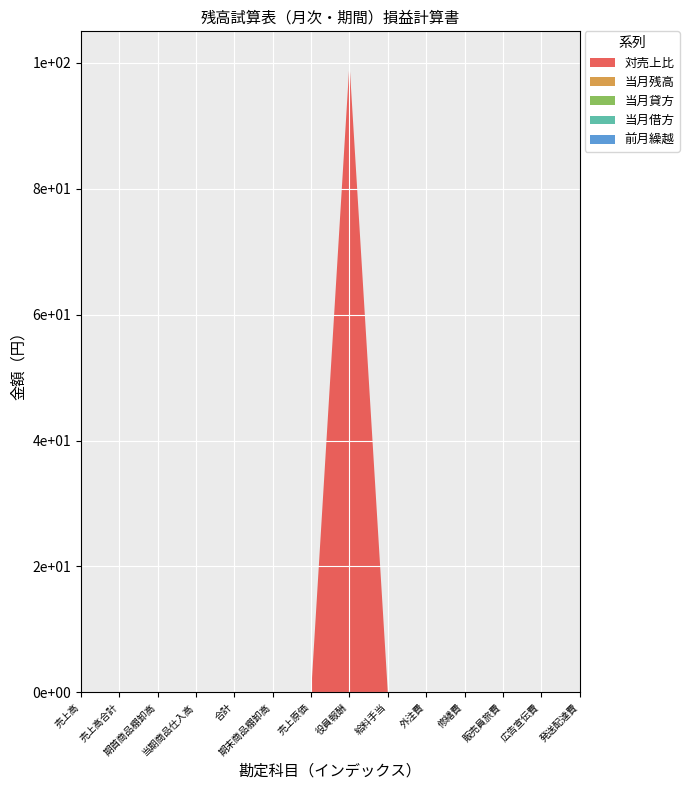

Reading left to right, list all the values displayed in this chart.

当月残高: 売上高=0	売上高合計=0	期首商品棚卸高=0	当期商品仕入高=0	合計=0	期末商品棚卸高=0	売上原価=0	役員報酬=0	給料手当=0	外注費=0	修繕費=0	販売員旅費=0	広告宣伝費=0	発送配達費=0
当月貸方: 売上高=0	売上高合計=0	期首商品棚卸高=0	当期商品仕入高=0	合計=0	期末商品棚卸高=0	売上原価=0	役員報酬=0	給料手当=0	外注費=0	修繕費=0	販売員旅費=0	広告宣伝費=0	発送配達費=0
当月借方: 売上高=0	売上高合計=0	期首商品棚卸高=0	当期商品仕入高=0	合計=0	期末商品棚卸高=0	売上原価=0	役員報酬=0	給料手当=0	外注費=0	修繕費=0	販売員旅費=0	広告宣伝費=0	発送配達費=0
前月繰越: 売上高=0	売上高合計=0	期首商品棚卸高=0	当期商品仕入高=0	合計=0	期末商品棚卸高=0	売上原価=0	役員報酬=0	給料手当=0	外注費=0	修繕費=0	販売員旅費=0	広告宣伝費=0	発送配達費=0
対売上比: 売上高=0	売上高合計=0	期首商品棚卸高=0	当期商品仕入高=0	合計=0	期末商品棚卸高=0	売上原価=0	役員報酬=100	給料手当=0	外注費=0	修繕費=0	販売員旅費=0	広告宣伝費=0	発送配達費=0